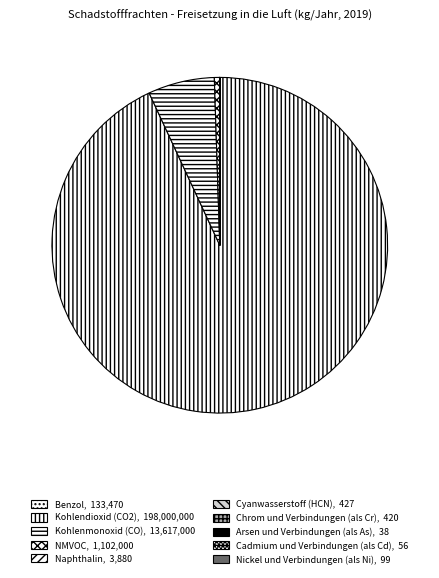

Is the sum of Kohlenmonoxid (CO) and Nickel und Verbindungen (als Ni) greater than half?

No